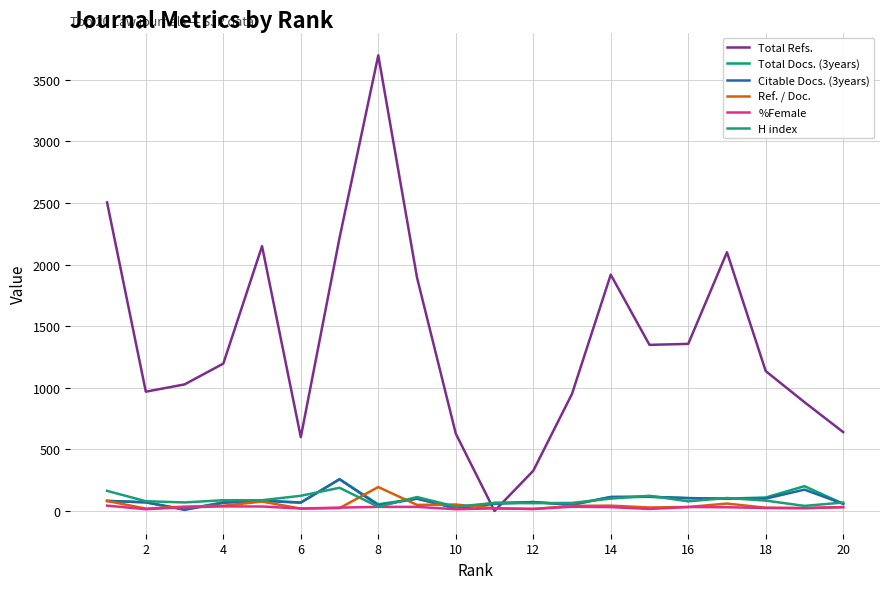

Is this an area chart (filled region under the line)?

No